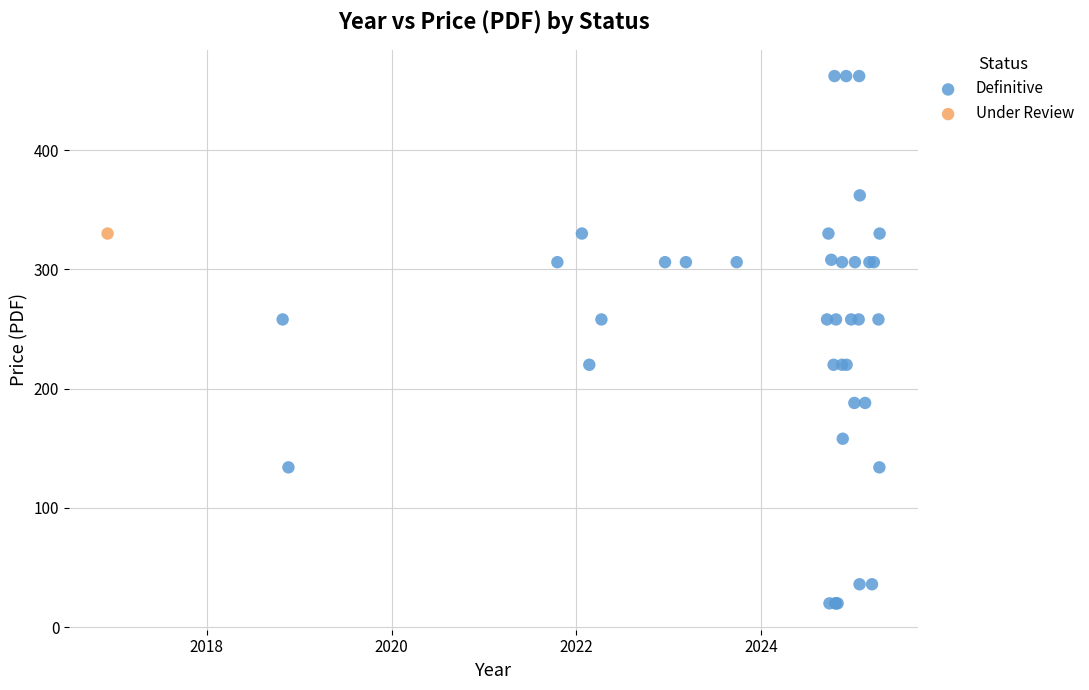

What are all the series names shown in the legend?

Definitive, Under Review